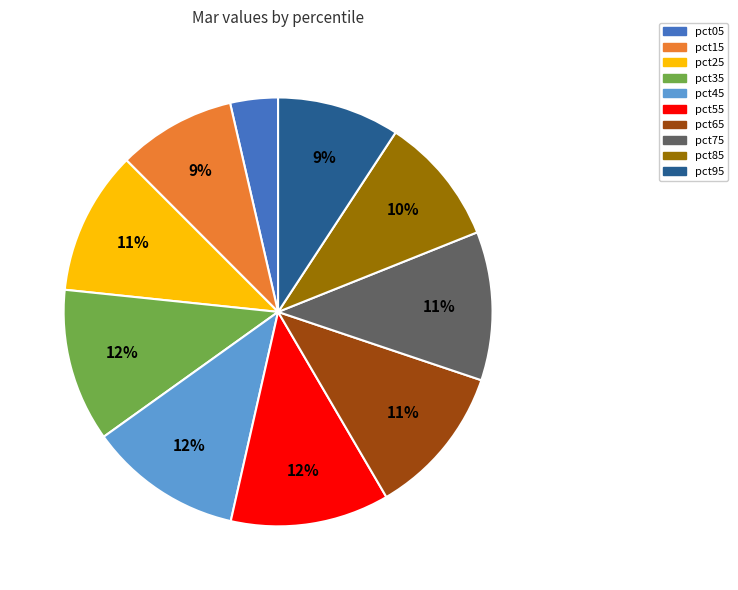

Which category has the smallest portion of the pie?

pct05